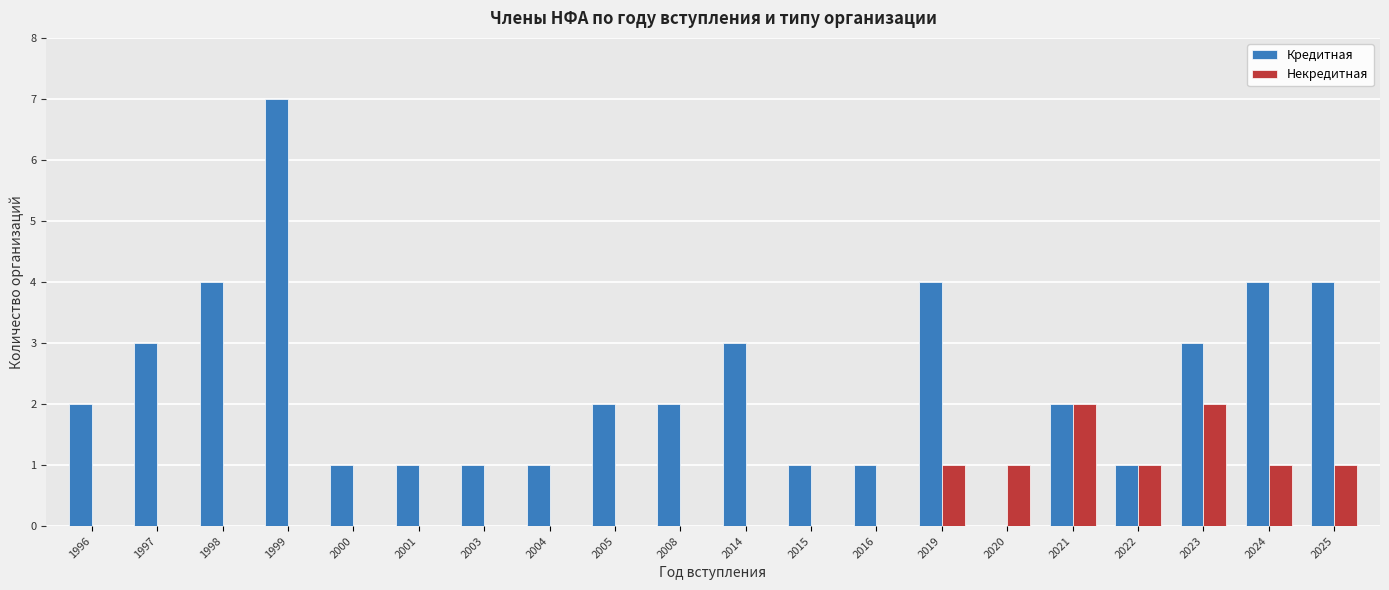

What is the total value across all series at 2003?

1